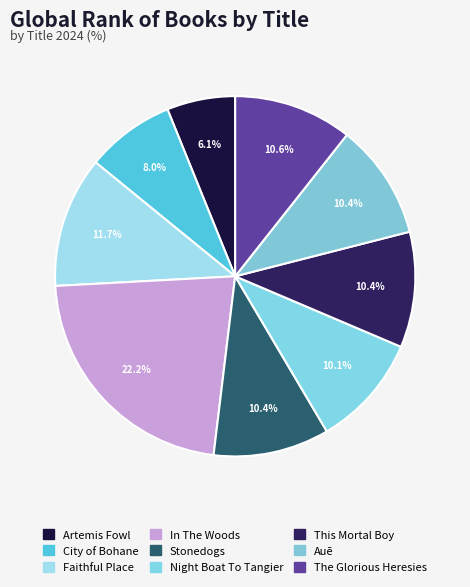

How many segments does this pie chart have?

9